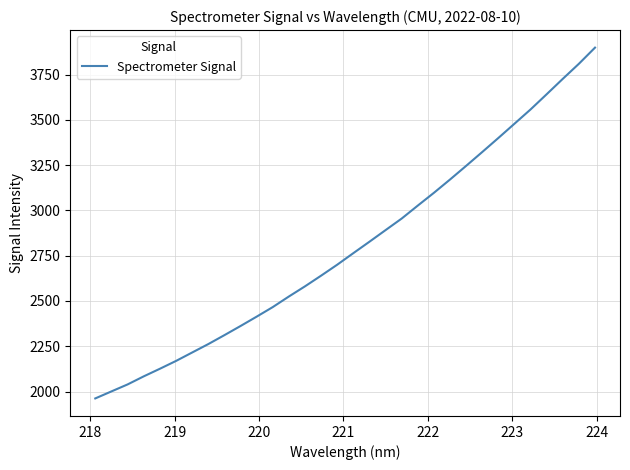

What is the minimum value shown in the chart?

1961.8